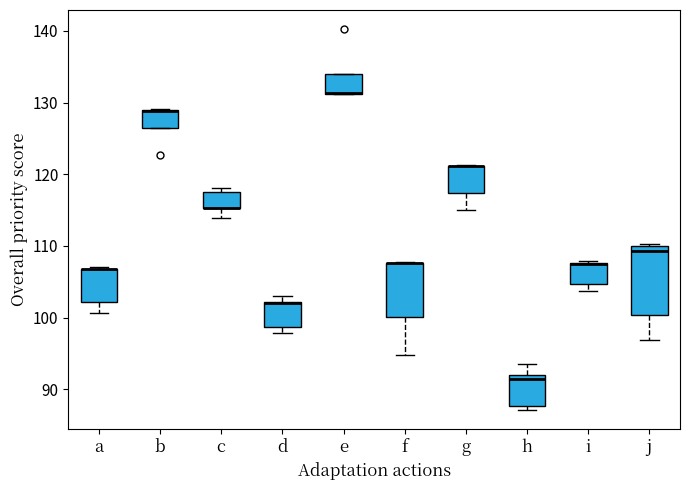

Where is the lower edge of the box for d on the y-axis? The values are not printed on the chart, so give them approximately, as read against the axis.

99